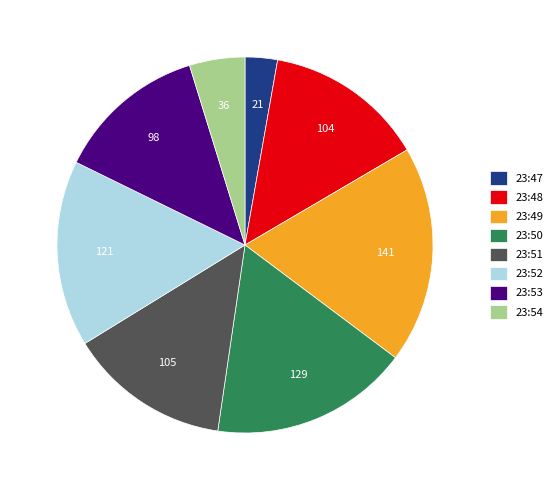

Between 23:48 and 23:50, which is larger?

23:50